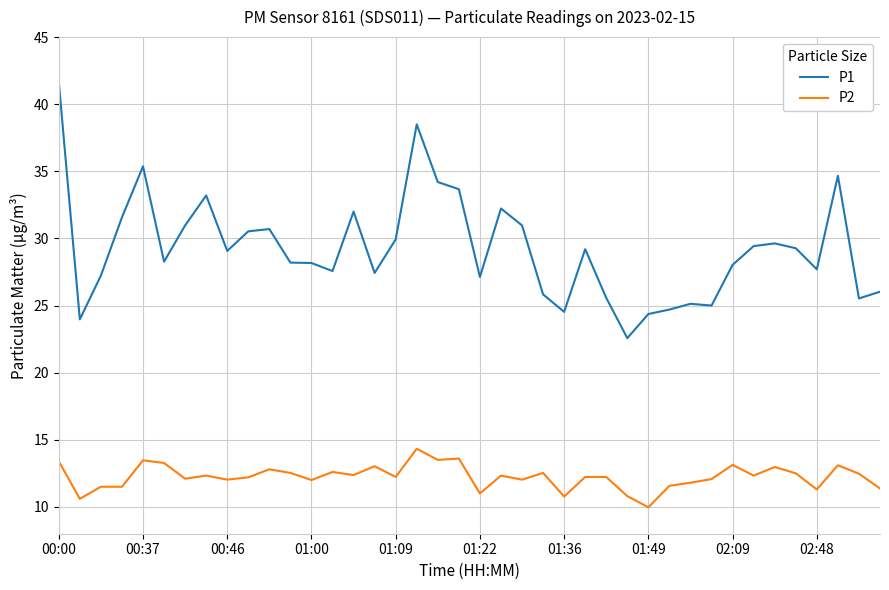

Rank the series by their maximum value, from lowest to highest.

P2, P1